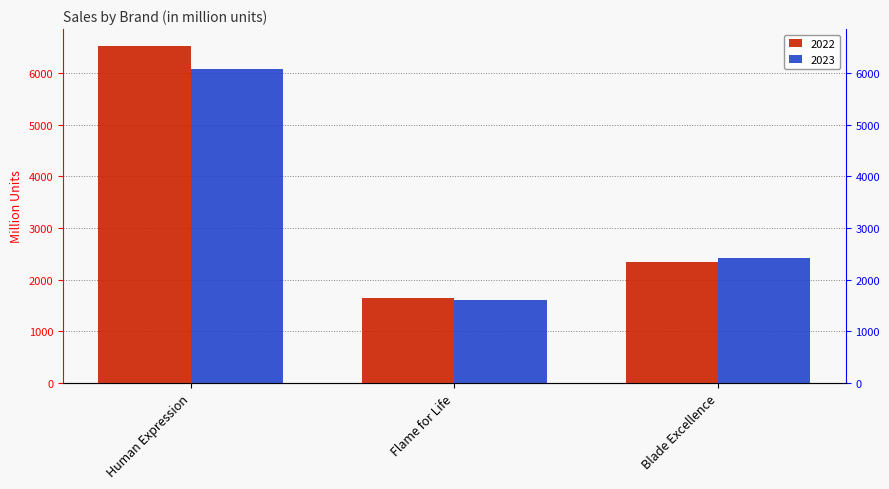

Reading right to left, list all the values displayed in this chart.

2022: Blade Excellence=2351	Flame for Life=1647	Human Expression=6524
2023: Blade Excellence=2428	Flame for Life=1603	Human Expression=6073